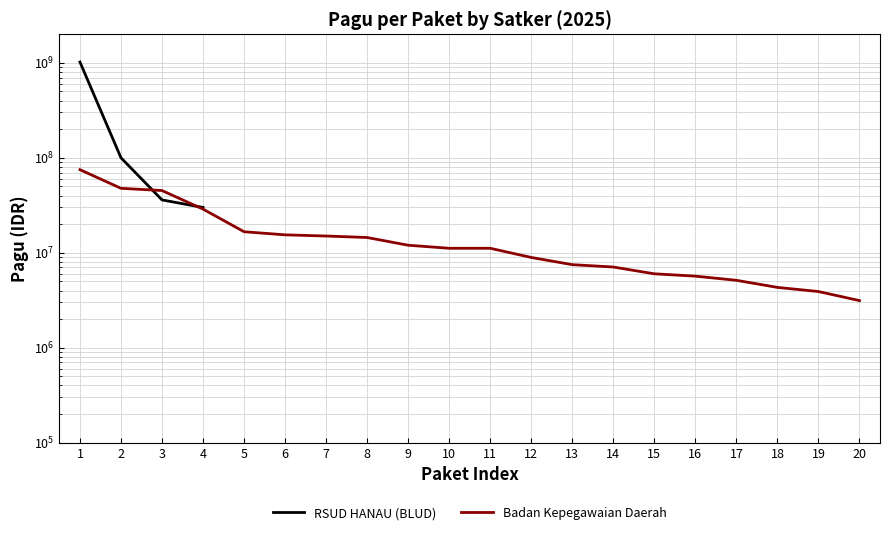

Does the chart display data point markers on the line(s)?

No